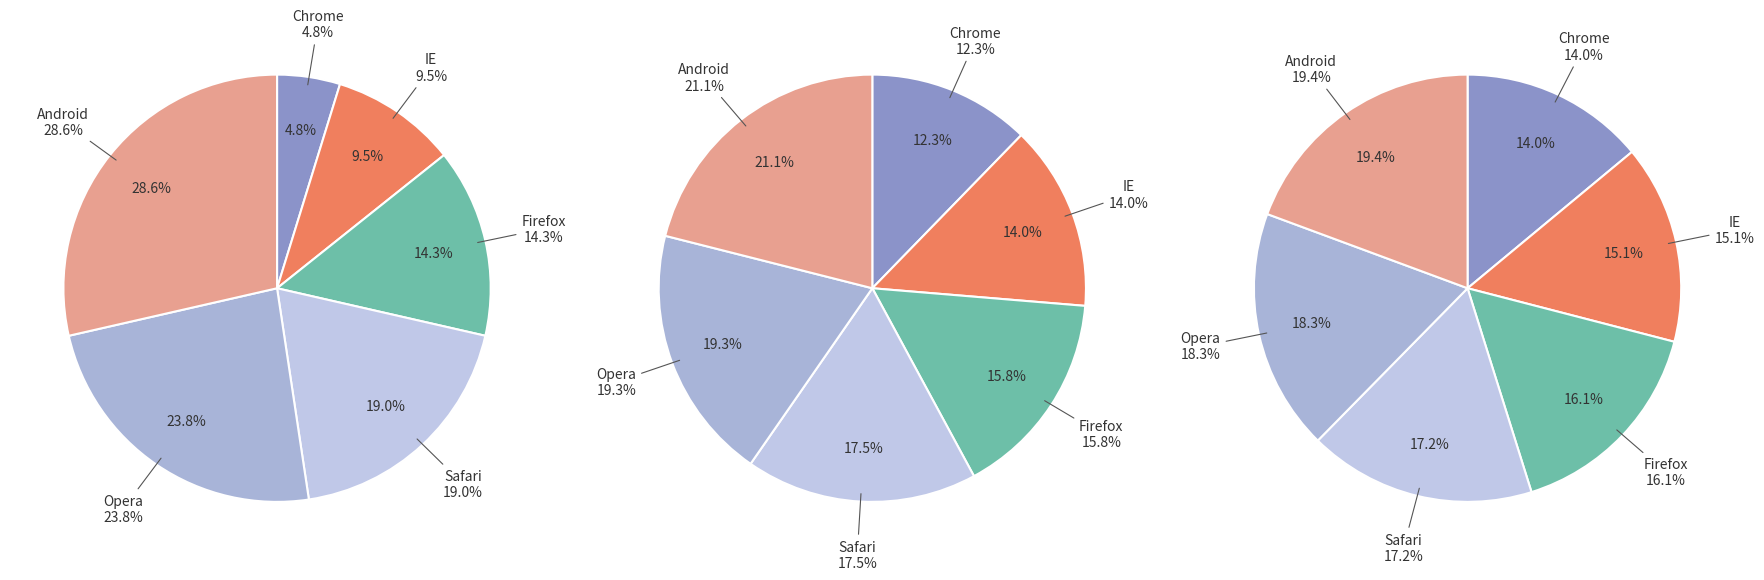

Which series has the widest spread of values?

serie1